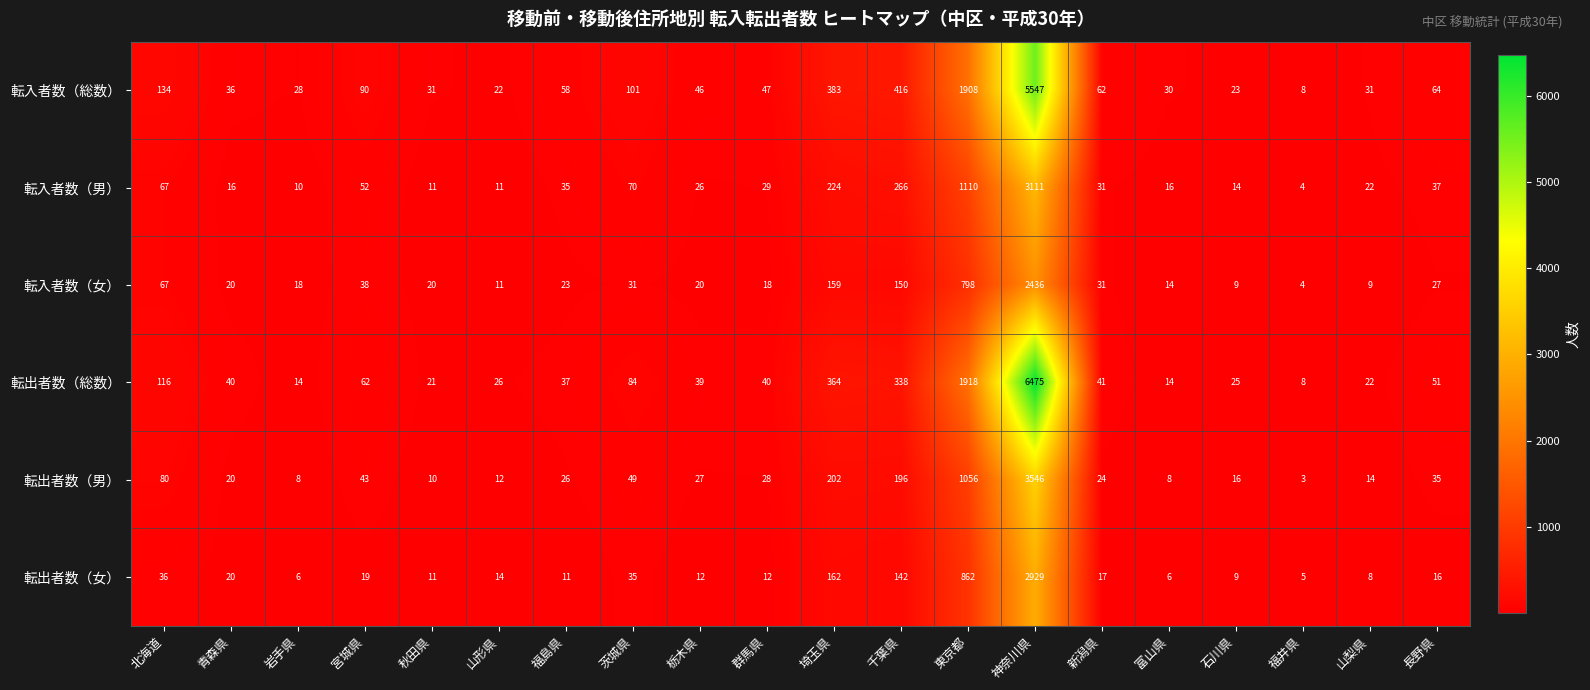

Where does the 転出者数（総数） series first go above 40?

北海道